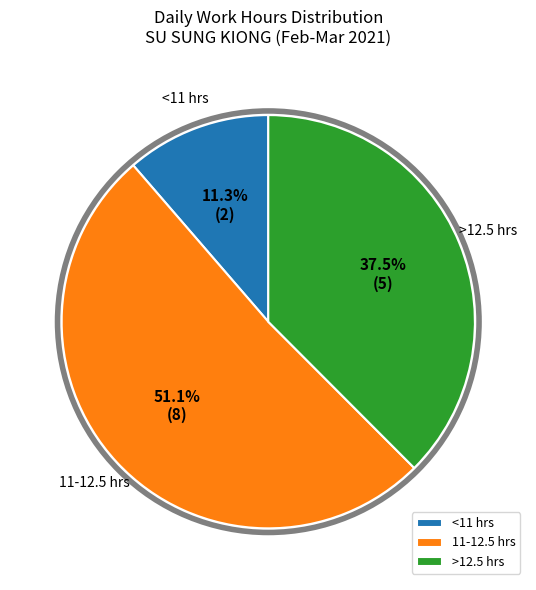

Which category has the smallest portion of the pie?

<11 hrs